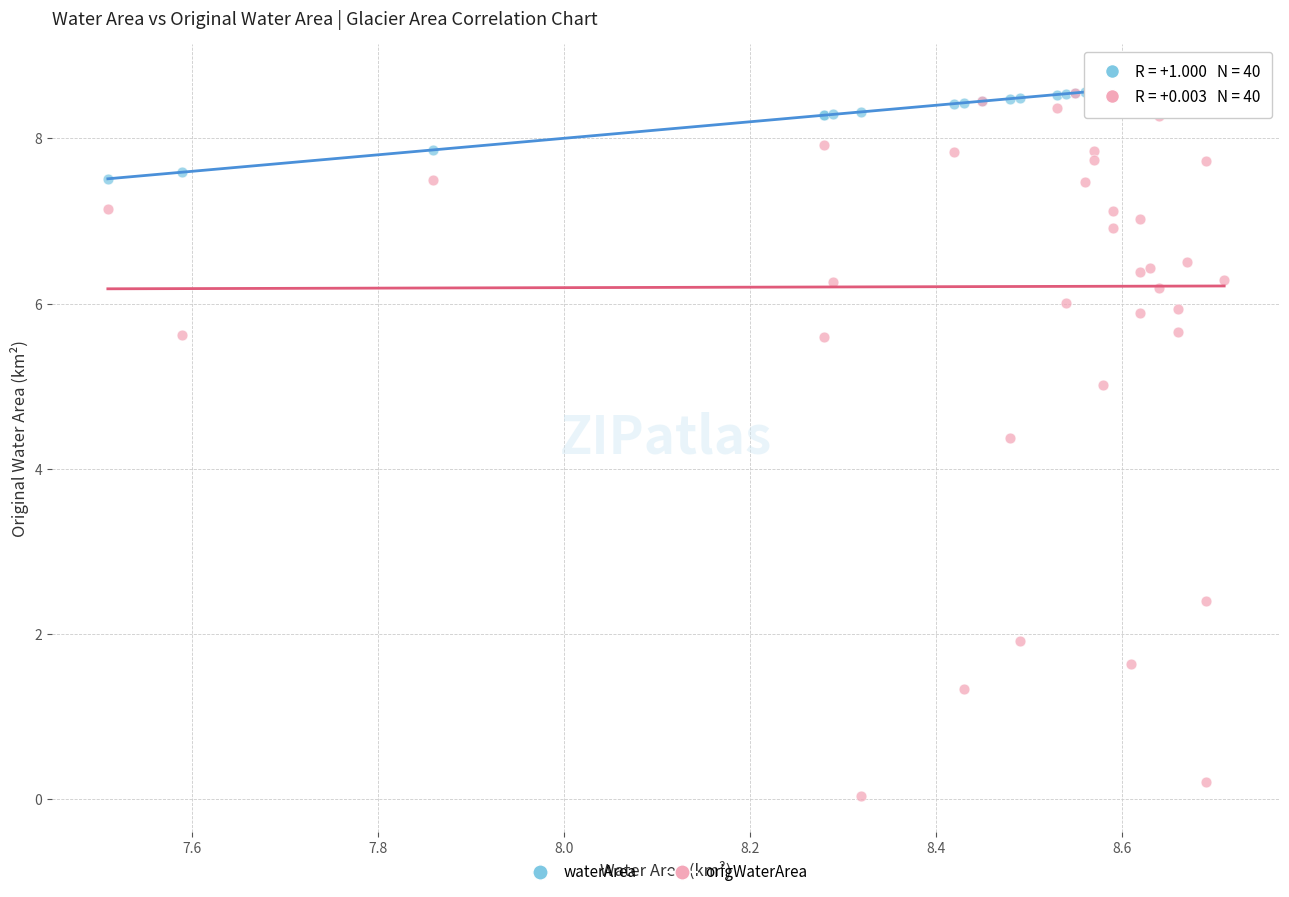

Across all series, what Y value is closest to 4?

4.4